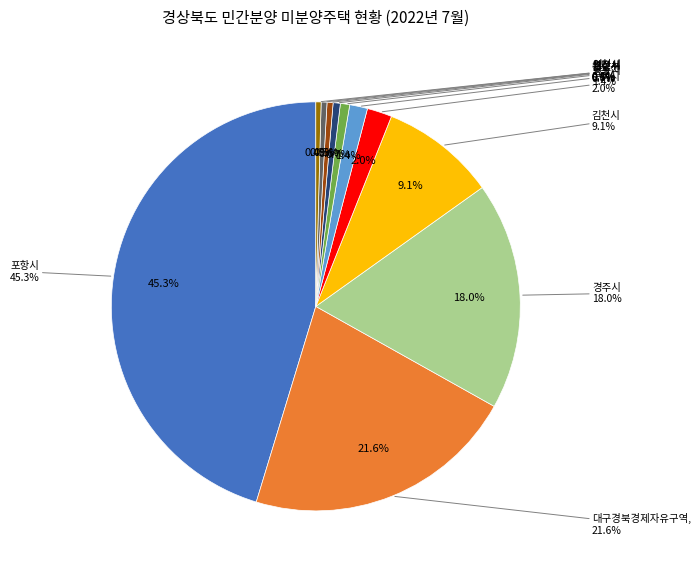

Which category has the smallest portion of the pie?

영천시